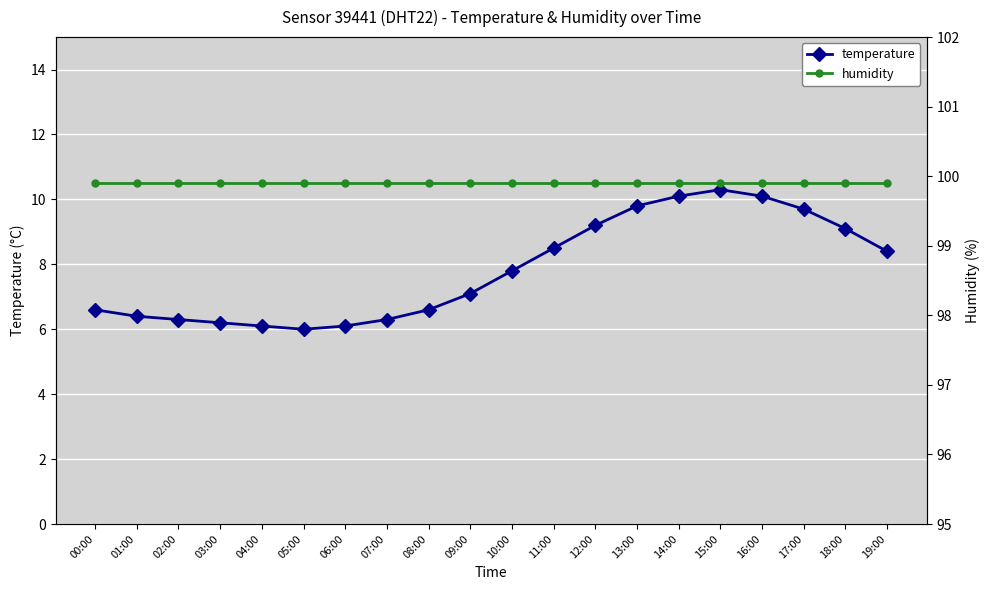

What position from the left is 11:00?

12